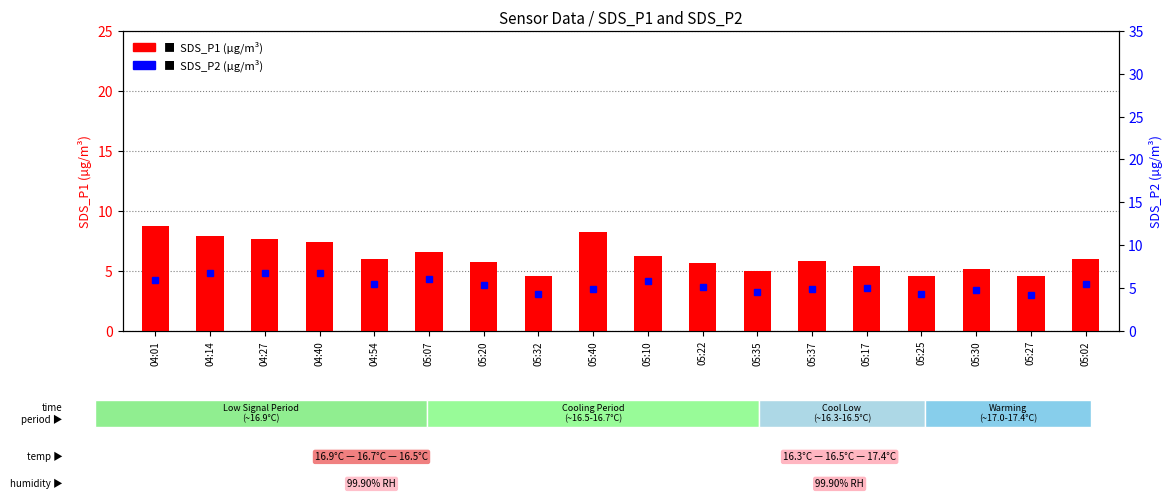

Reading left to right, what are all the values shown in this chart?

SDS_P1: 8.8	7.9	7.7	7.4	6.0	6.6	5.7	4.6	8.2	6.2	5.6	5.0	5.8	5.4	4.6	5.2	4.6	6.0
SDS_P2: 6.0	6.8	6.8	6.8	5.5	6.1	5.3	4.3	4.9	5.8	5.1	4.6	4.9	5.0	4.3	4.8	4.2	5.5